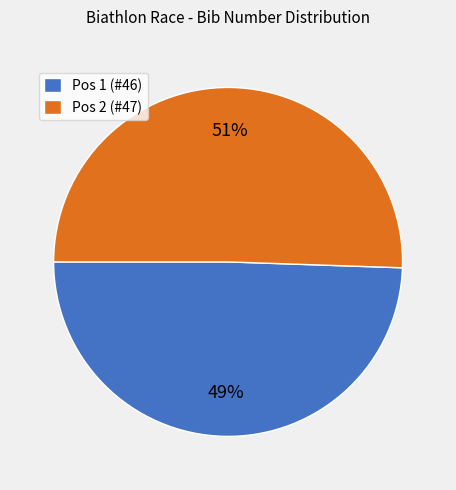

Combined, do Pos 2 (#47) and Pos 1 (#46) account for over 50%?

Yes